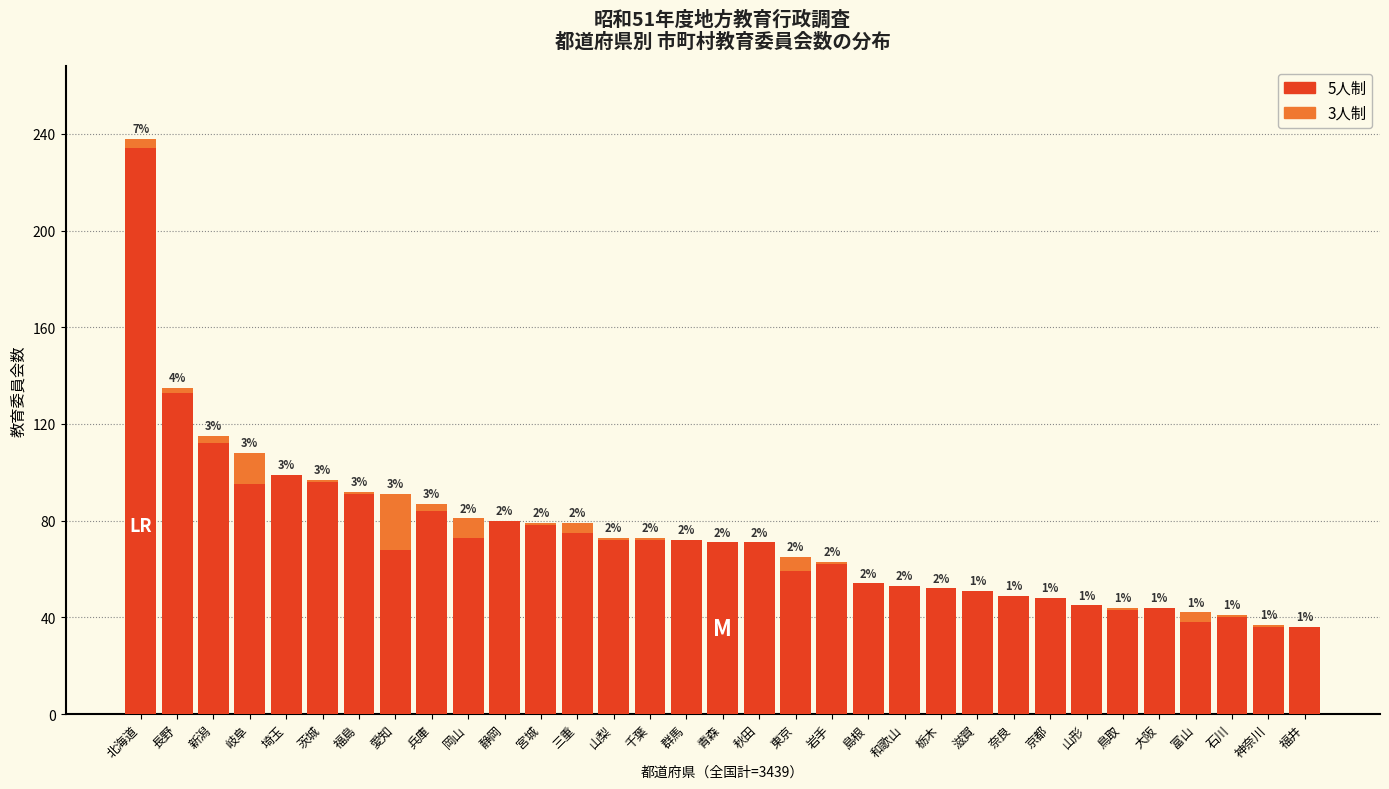

Reading left to right, what are the values for 5人制?

北海道=234	長野=133	新潟=112	岐阜=95	埼玉=99	茨城=96	福島=91	愛知=68	兵庫=84	岡山=73	静岡=80	宮城=78	三重=75	山梨=72	千葉=72	群馬=72	青森=71	秋田=71	東京=59	岩手=62	島根=54	和歌山=53	栃木=52	滋賀=51	奈良=49	京都=48	山形=45	鳥取=43	大阪=44	富山=38	石川=40	神奈川=36	福井=36